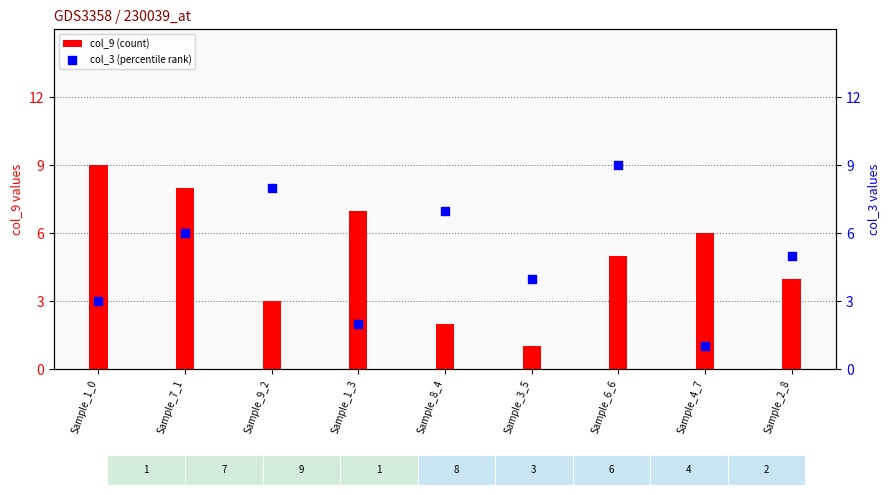

What is the total value across all series at Sample_7_1?

14